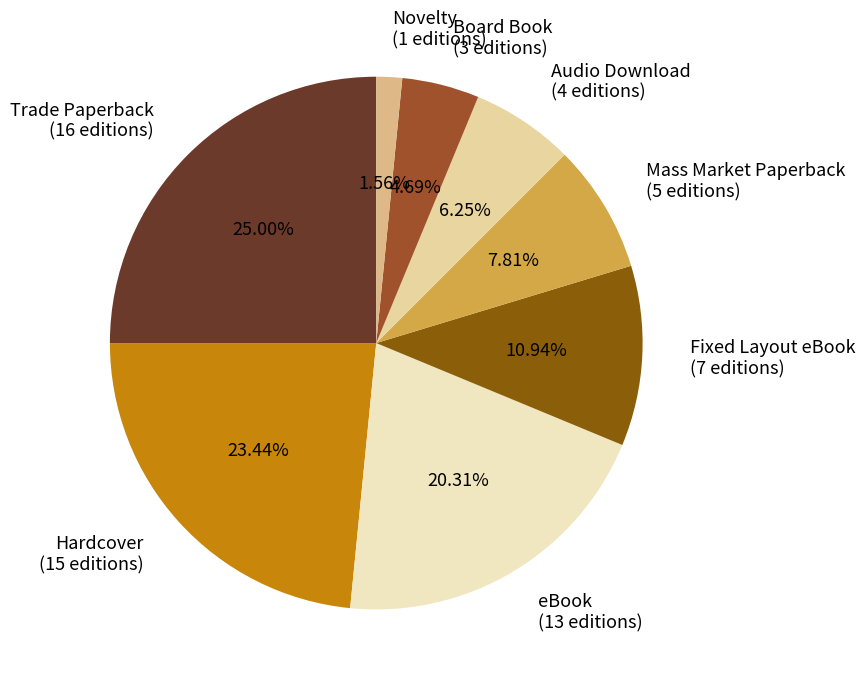

Is there a majority slice in this chart?

No